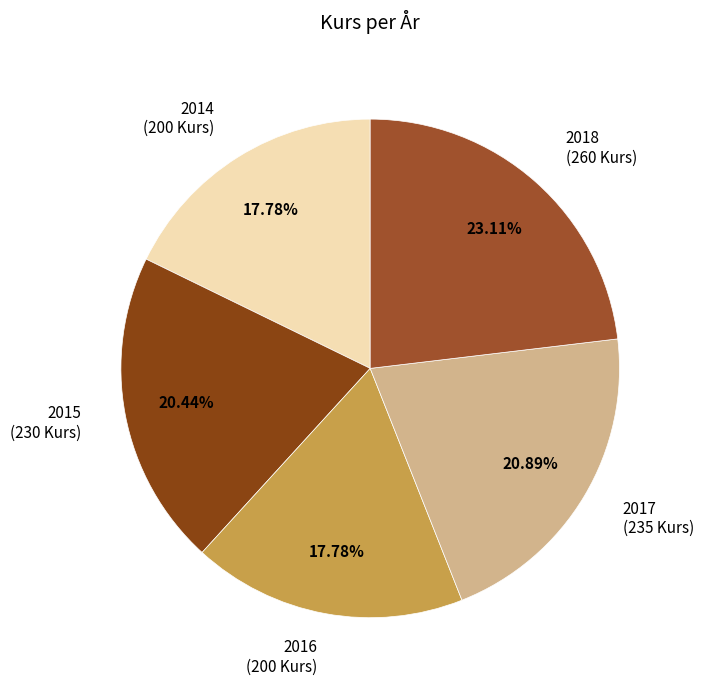

Is there any slice that represents more than half of the pie?

No